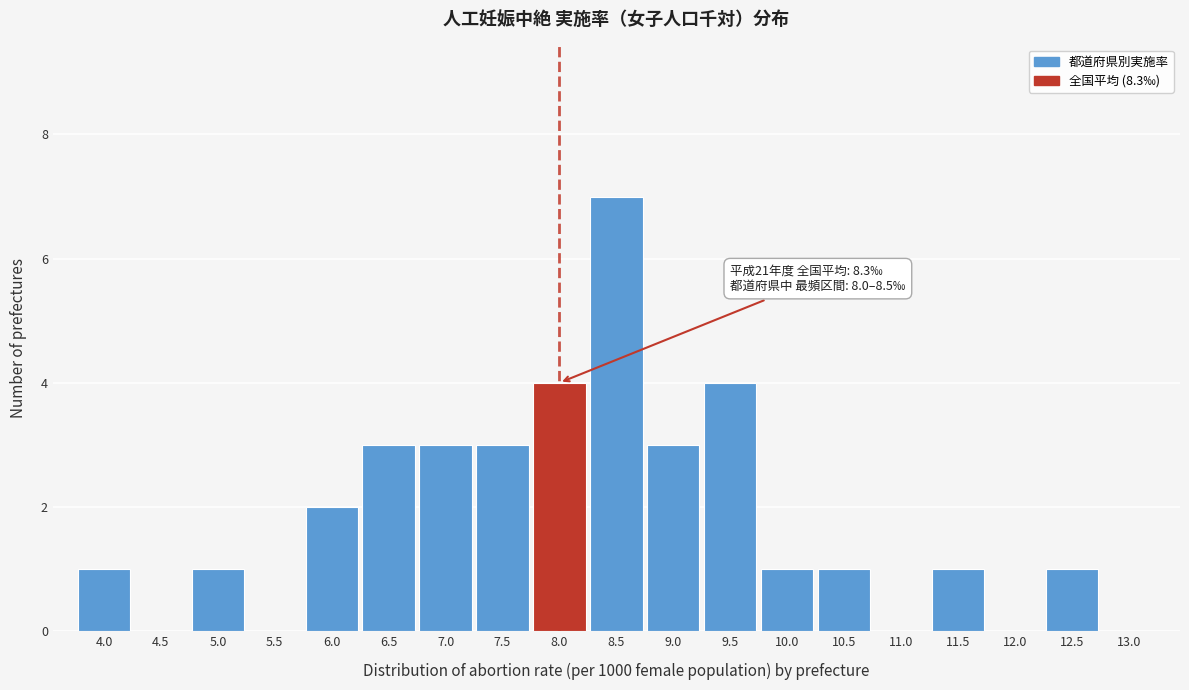

Reading right to left, transcribe all the data shown in this chart.

13.0=0	12.5=1	12.0=0	11.5=1	11.0=0	10.5=1	10.0=1	9.5=4	9.0=3	8.5=7	8.0=4	7.5=3	7.0=3	6.5=3	6.0=2	5.5=0	5.0=1	4.5=0	4.0=1